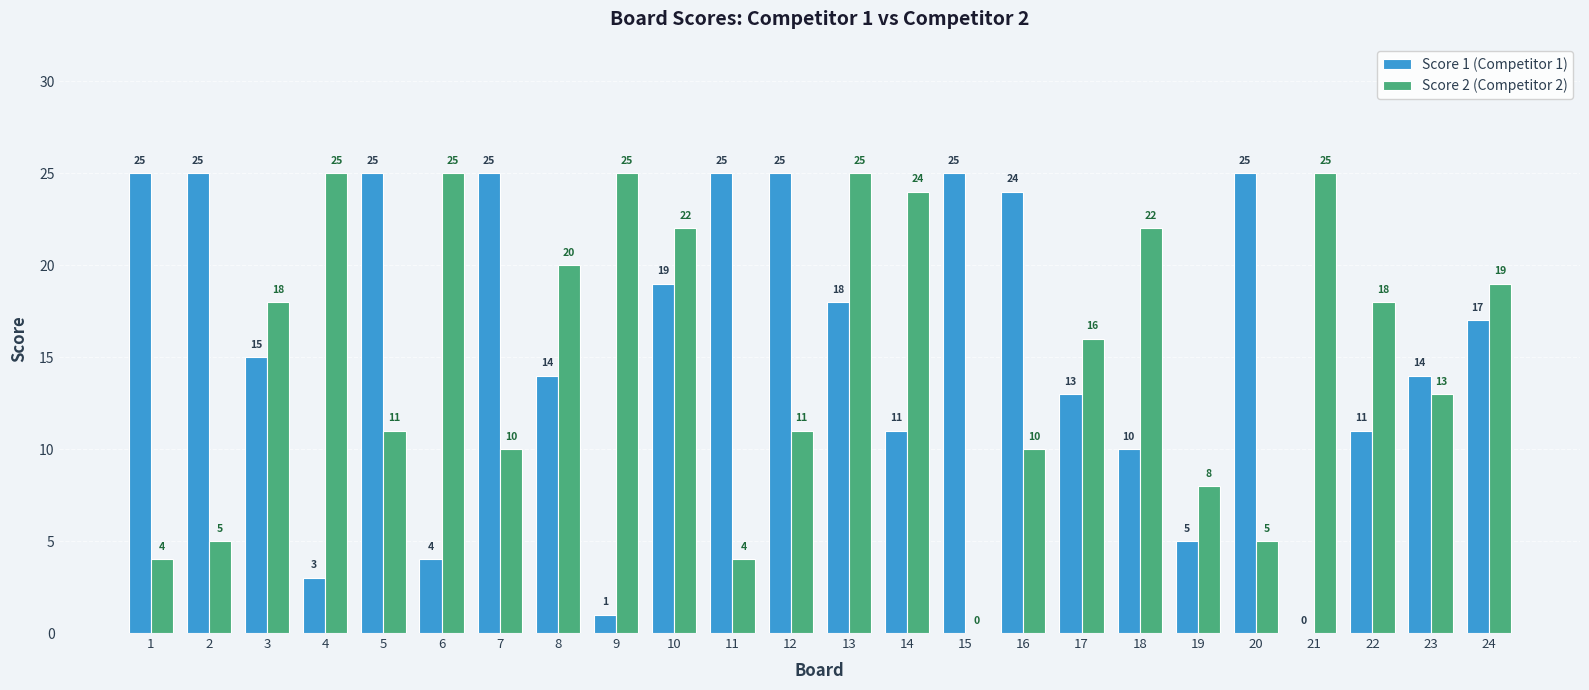

What is the highest value of the Score 1 (Competitor 1) series?

25